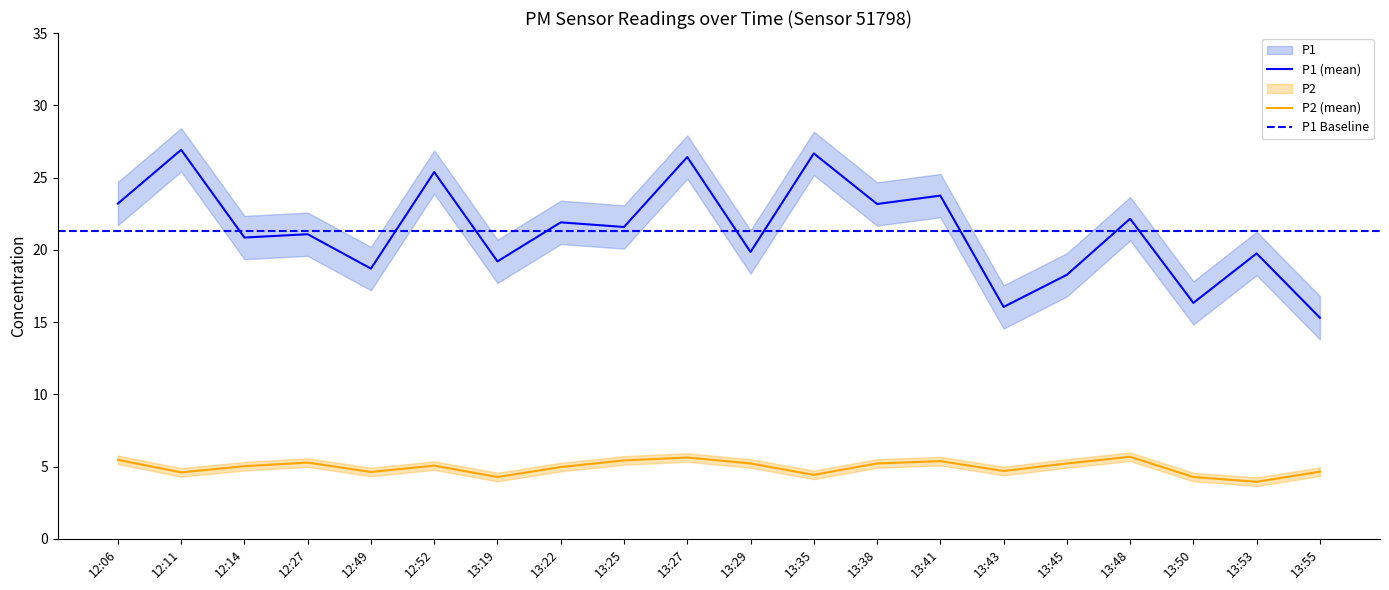

Reading left to right, transcribe all the data shown in this chart.

P1: 23.2	26.9	20.9	21.1	18.7	25.4	19.2	21.9	21.6	26.4	19.9	26.7	23.2	23.8	16.1	18.3	22.1	16.3	19.8	15.3
P2: 5.5	4.6	5.0	5.3	4.6	5.1	4.3	5.0	5.4	5.6	5.2	4.4	5.2	5.4	4.7	5.2	5.7	4.3	4.0	4.7